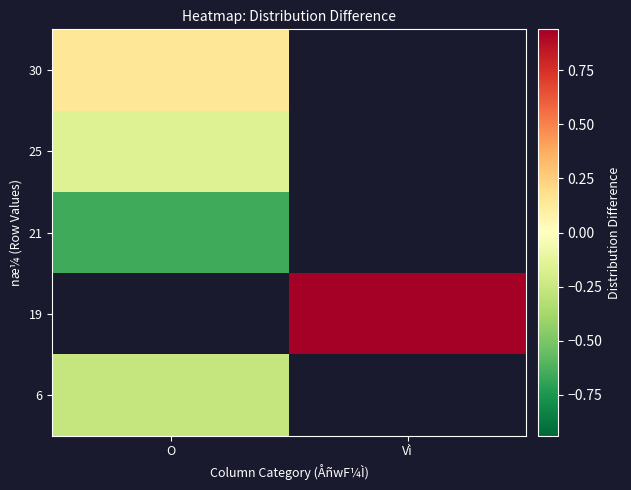

What is the difference between the highest and lowest values at O?

0.8